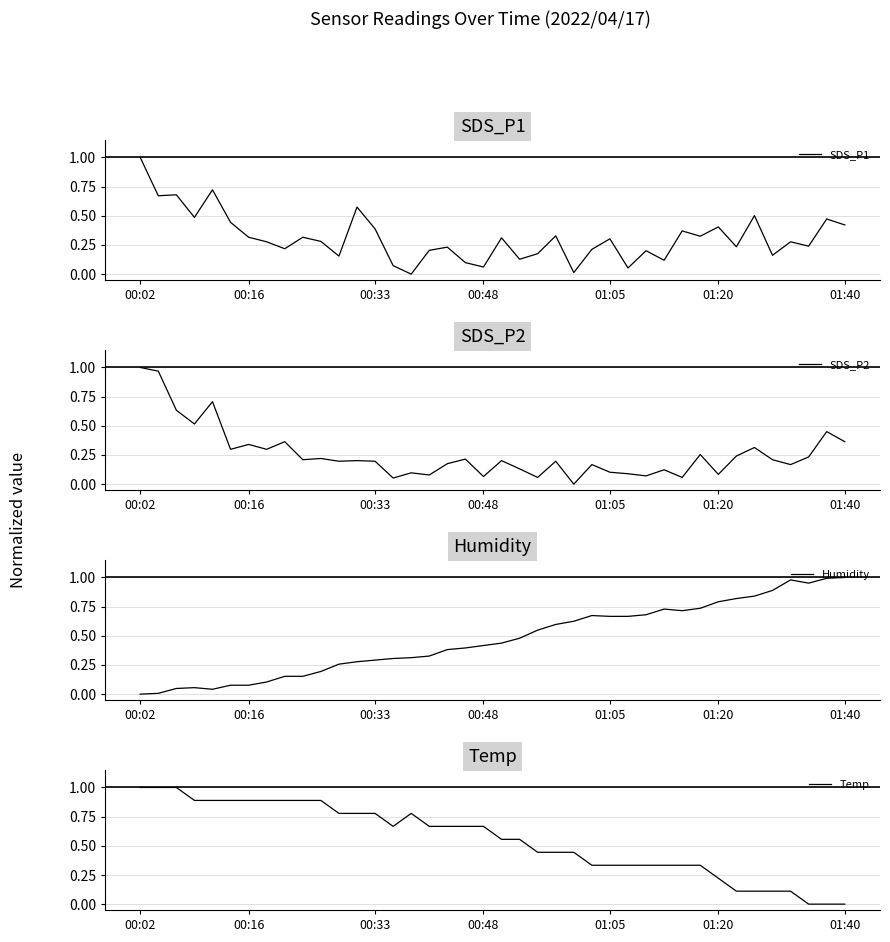

Is it true that SDS_P2 equals 0.0 at 22?

False